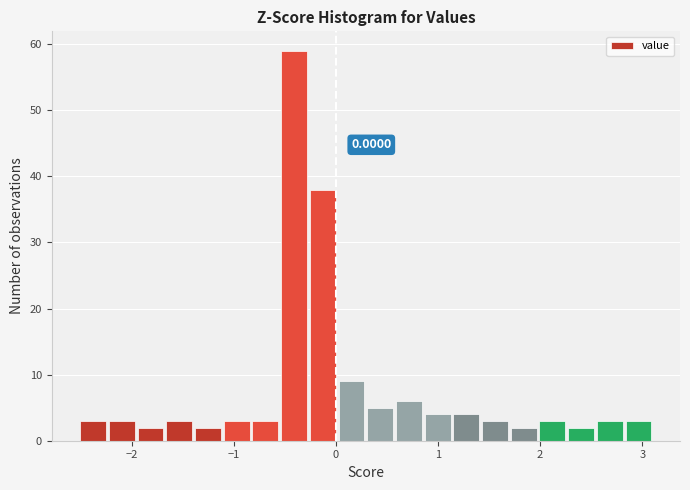

Read against the x-axis, roughly where is the centre of the tallest bar?

-0.4